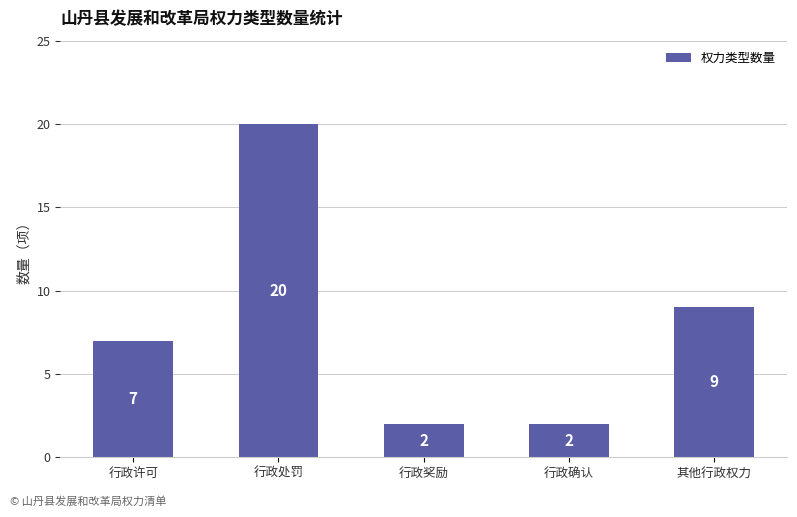

What is the label of the 2nd bar from the left?

行政处罚